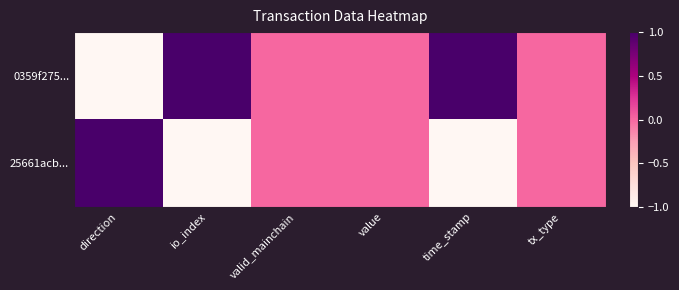

Between valid_mainchain and direction, which is larger?

valid_mainchain